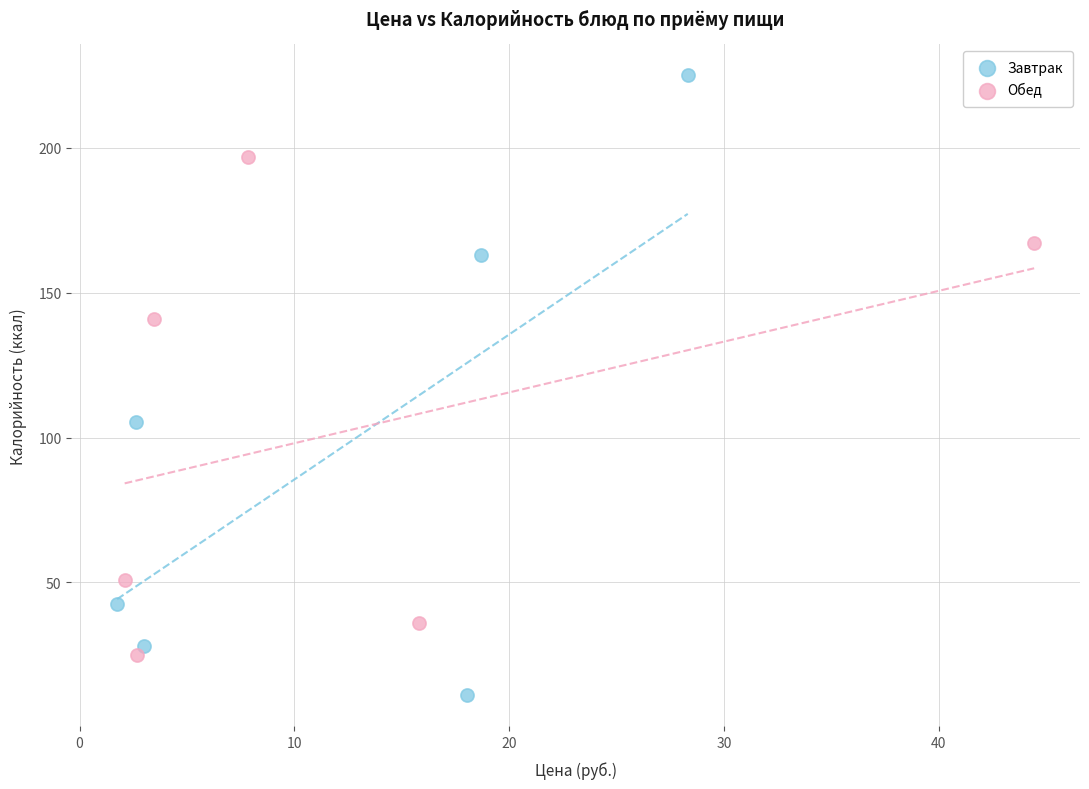

Which series contains the lowest Y value?

Завтрак